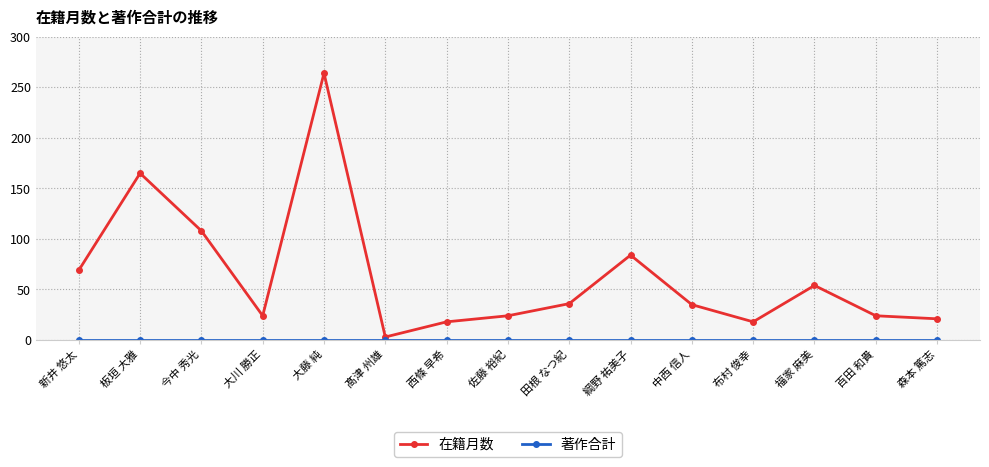

What is the label of the 3rd point from the right?

福家 麻美